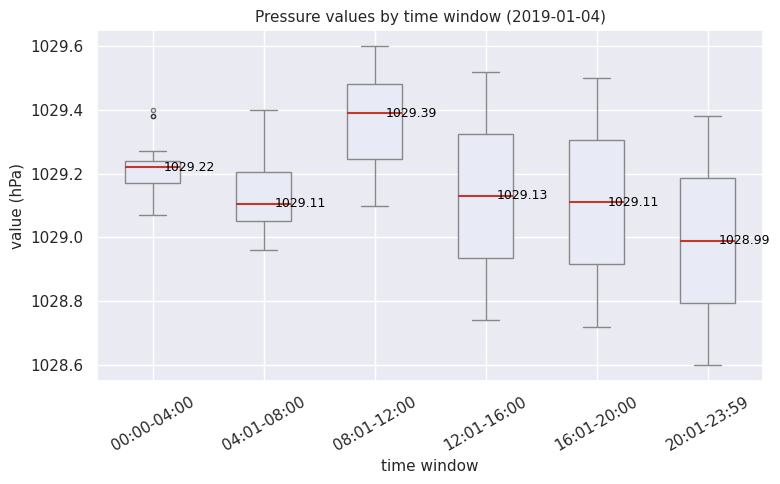

Which box has the highest median line?

08:01-12:00